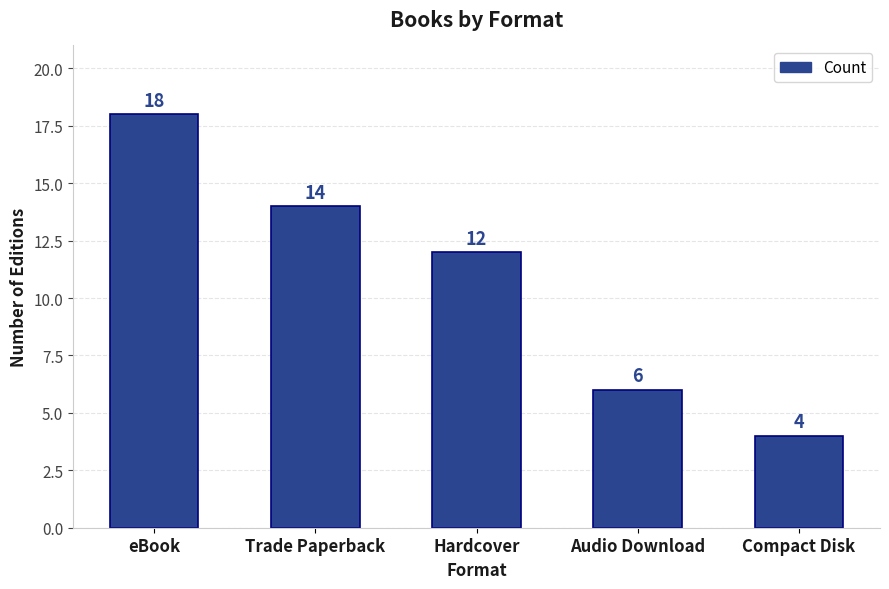

What is the value of the 2nd bar from the left?

14